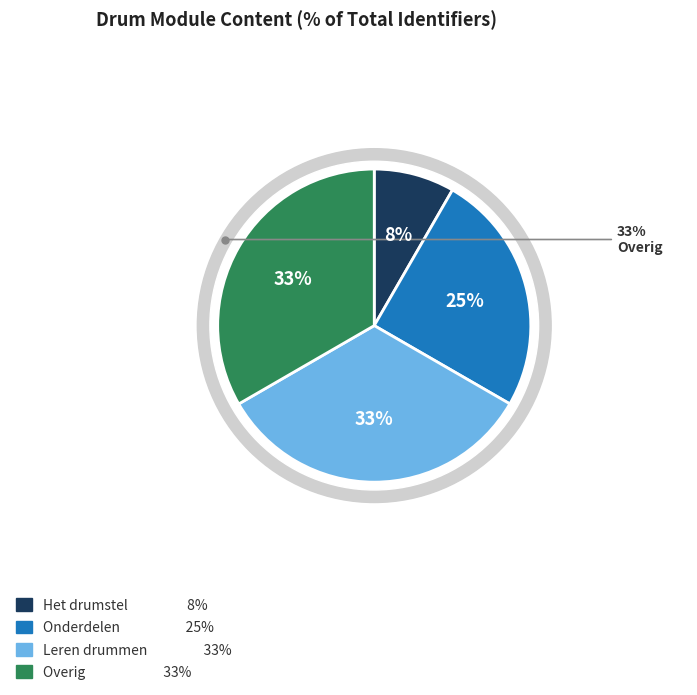

Does any single category account for the majority?

No